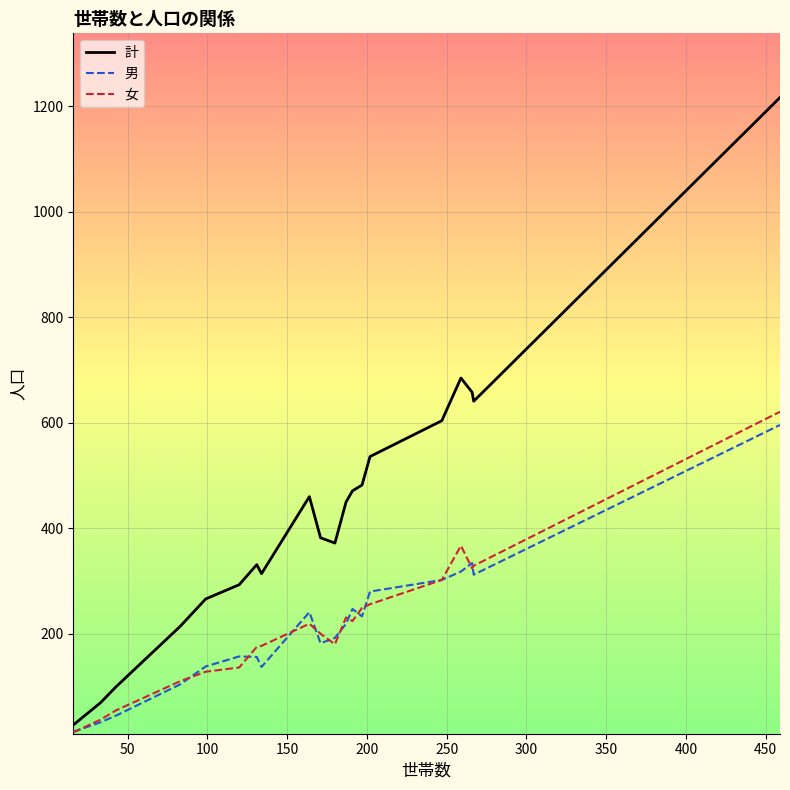

Which series has the largest total across all categories?

計